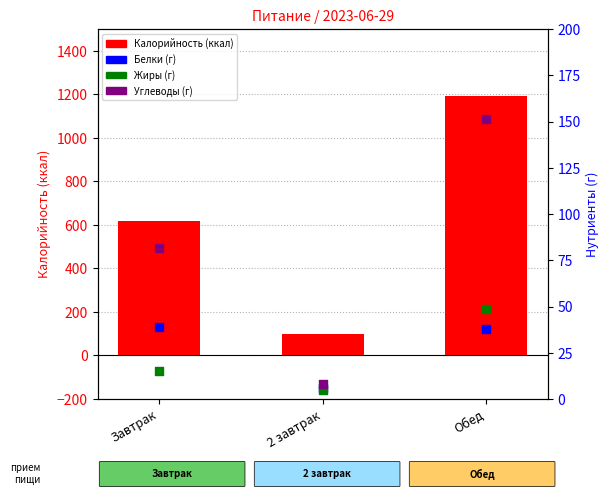

Which series has the largest total across all categories?

Калорийность